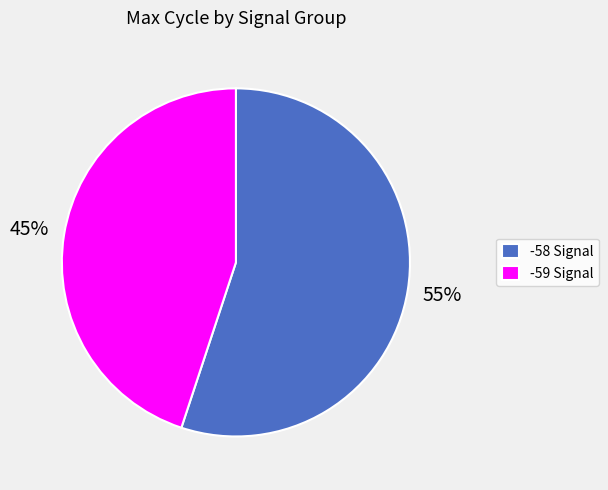

What is the ratio of the value at -58 Signal to the value at -59 Signal?

1.2